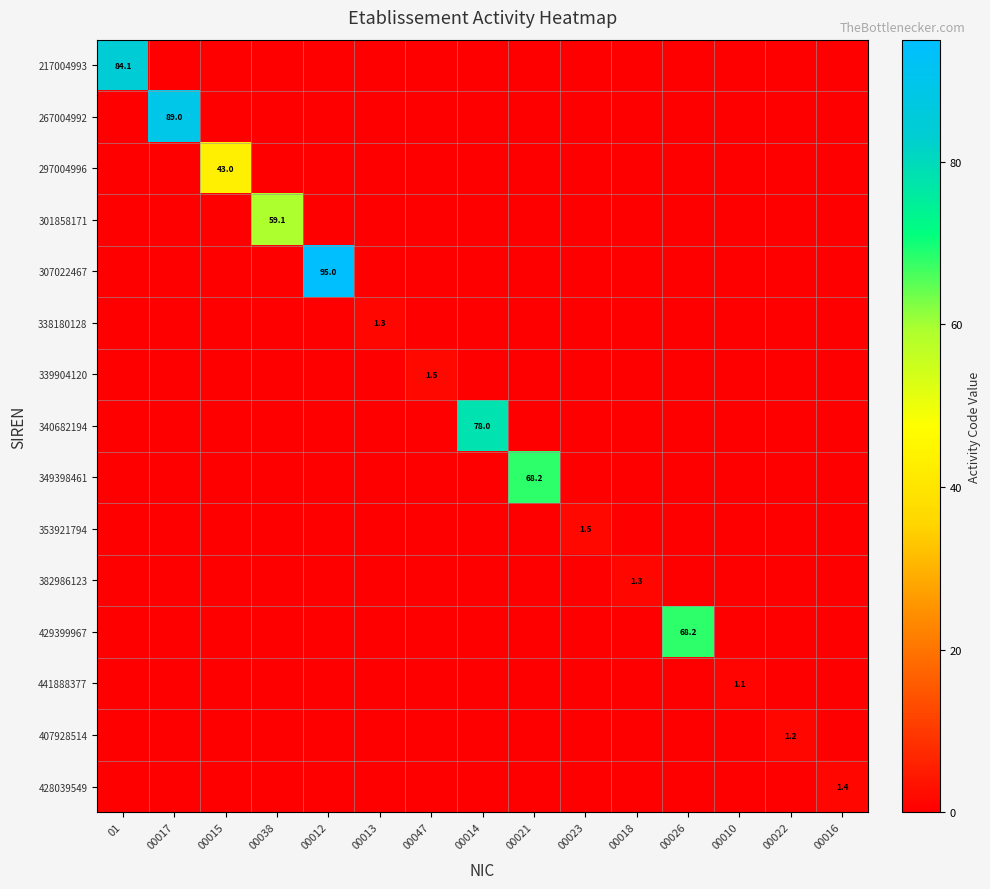

Rank the categories by 338180128 value from lowest to highest.

01, 00017, 00015, 00038, 00012, 00047, 00014, 00021, 00023, 00018, 00026, 00010, 00022, 00016, 00013